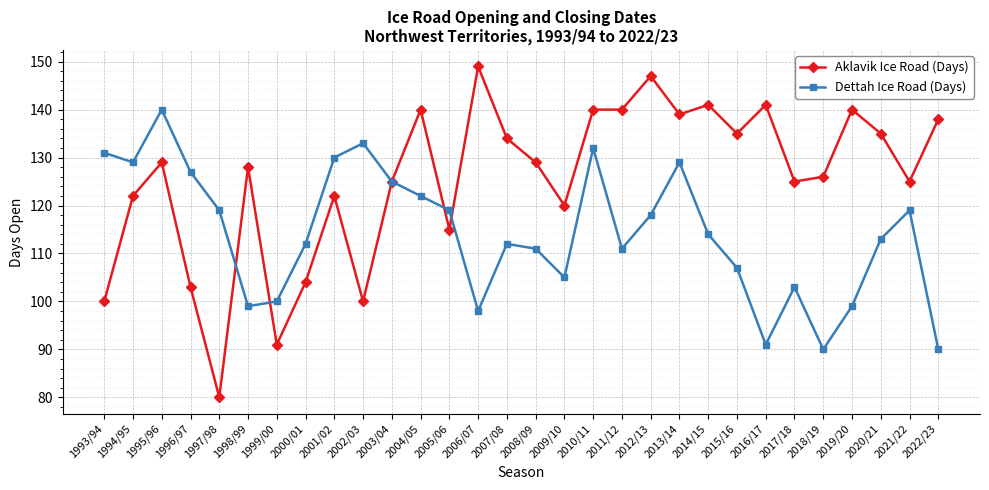

Is the value of Aklavik Ice Road (Days) at 1997/98 greater than the value of Dettah Ice Road (Days) at 2007/08?

No